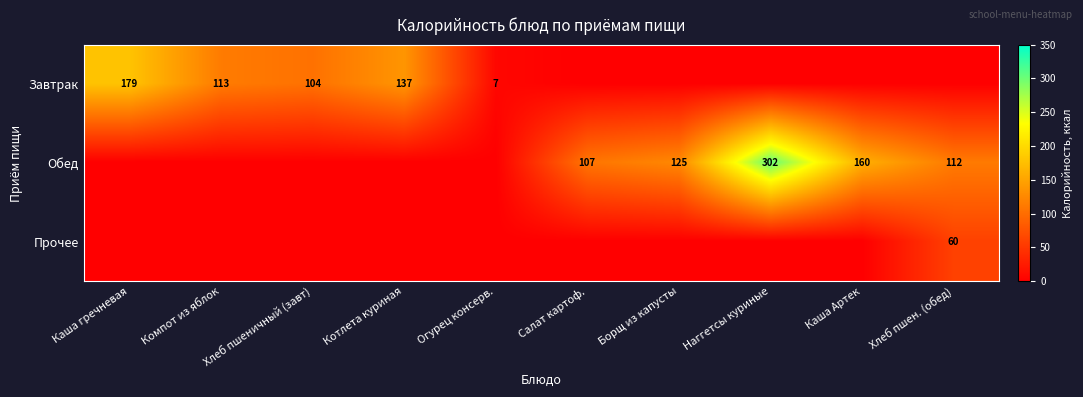

What is the sum of the Обед values at Хлеб пшен. (обед) and Наггетсы куриные?

414